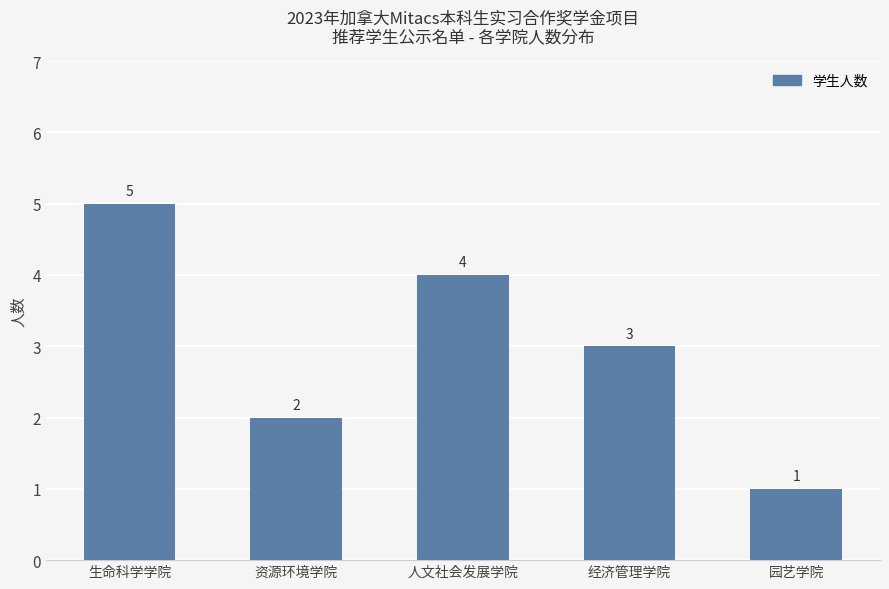

How many series are shown in this chart?

1